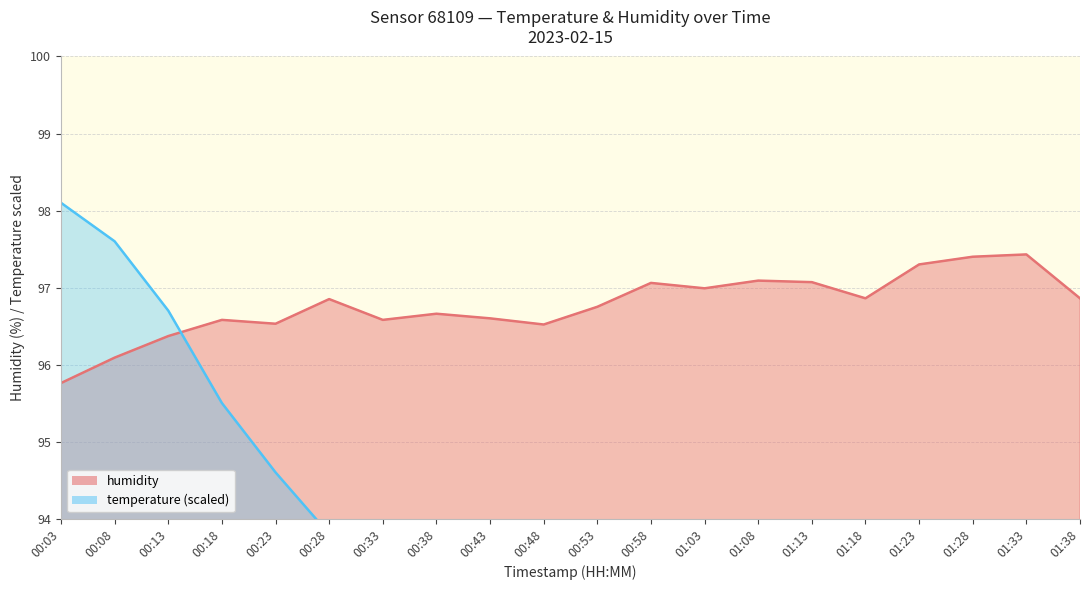

List the labels in order of temperature value, largest first.

00:03, 00:08, 00:13, 00:18, 00:23, 00:28, 00:33, 00:38, 00:43, 00:48, 00:53, 00:58, 01:03, 01:08, 01:13, 01:18, 01:28, 01:33, 01:38, 01:23